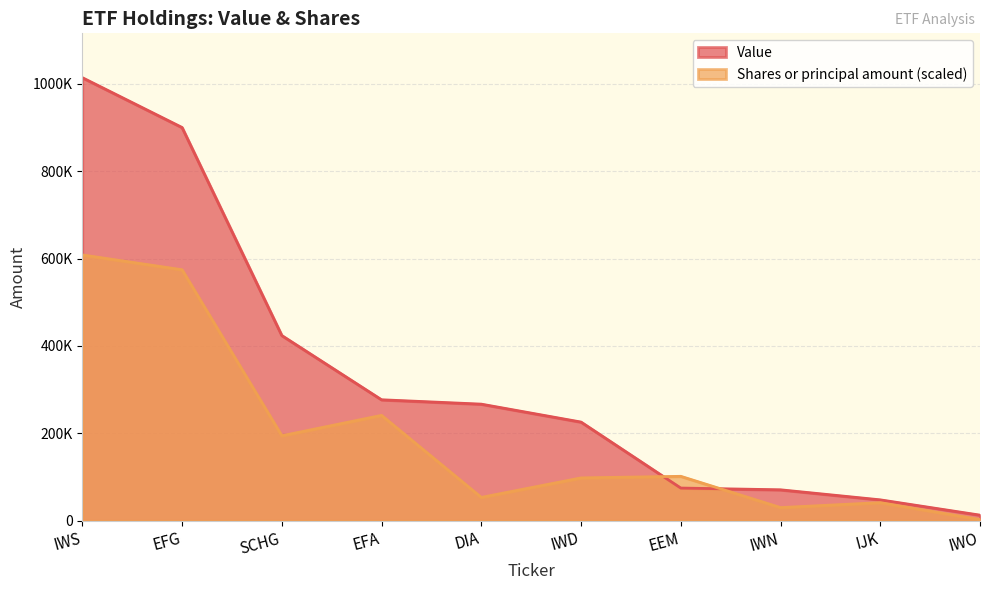

True or false: Shares or principal amount has more than 2 points higher than both neighbors.

True